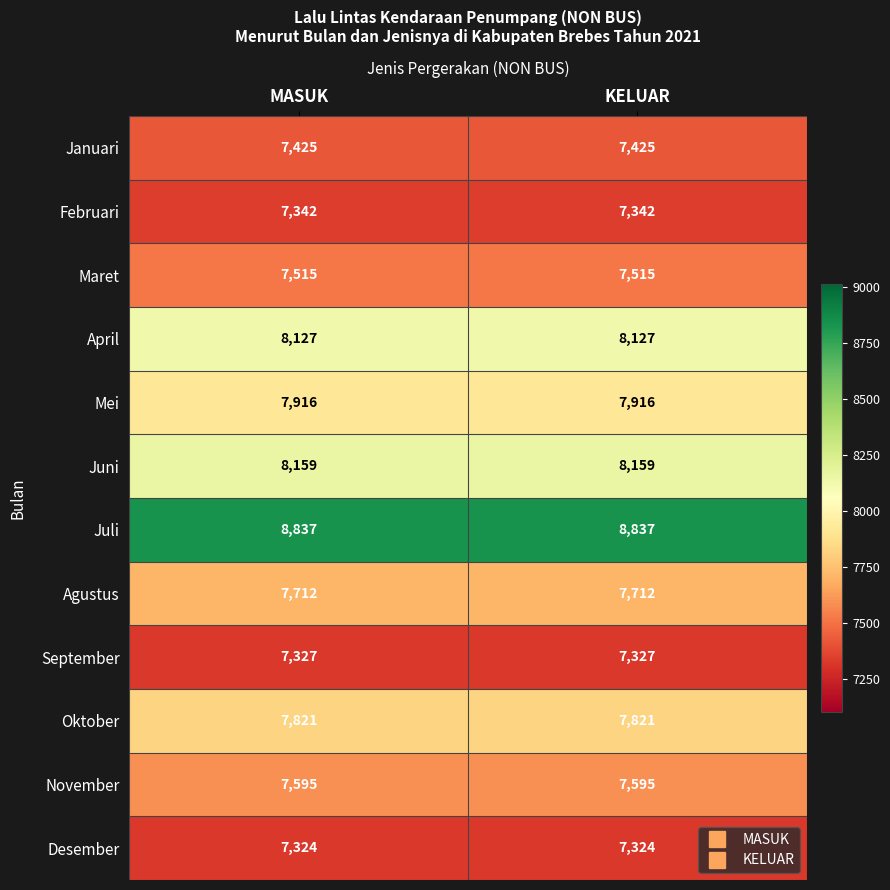

What is the sum of the Februari values at MASUK and KELUAR?

14684